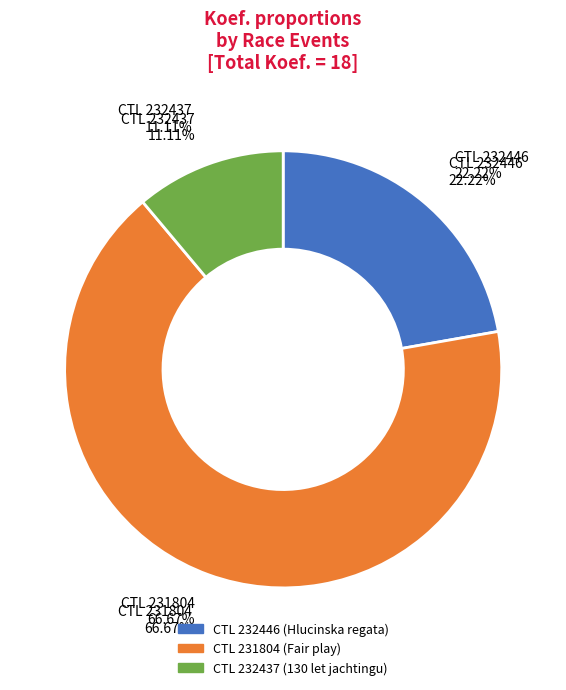

Is it true that 232446 is 27% of the pie?

False